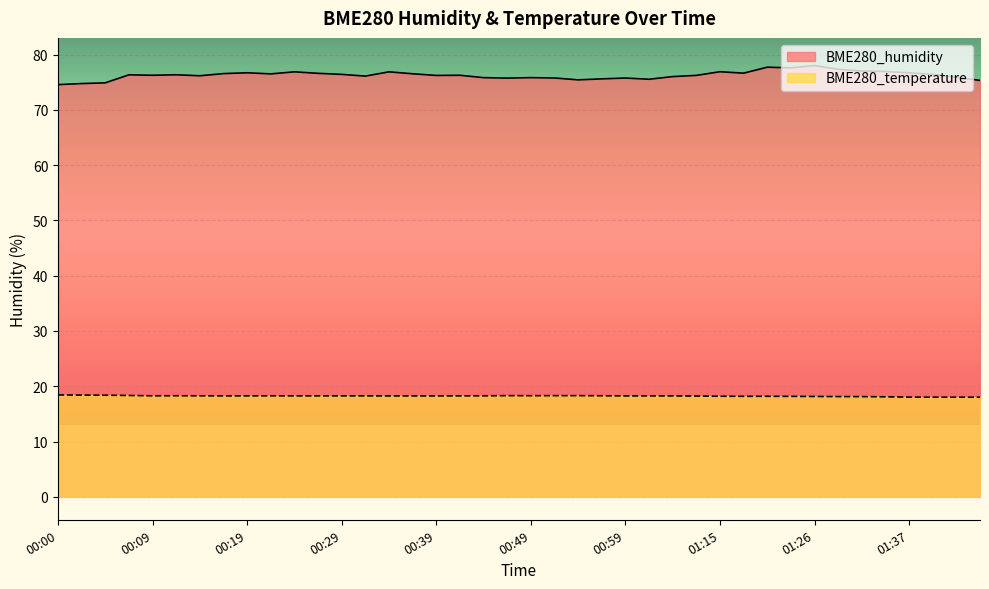

True or false: BME280_temperature and BME280_humidity intersect in this chart.

False